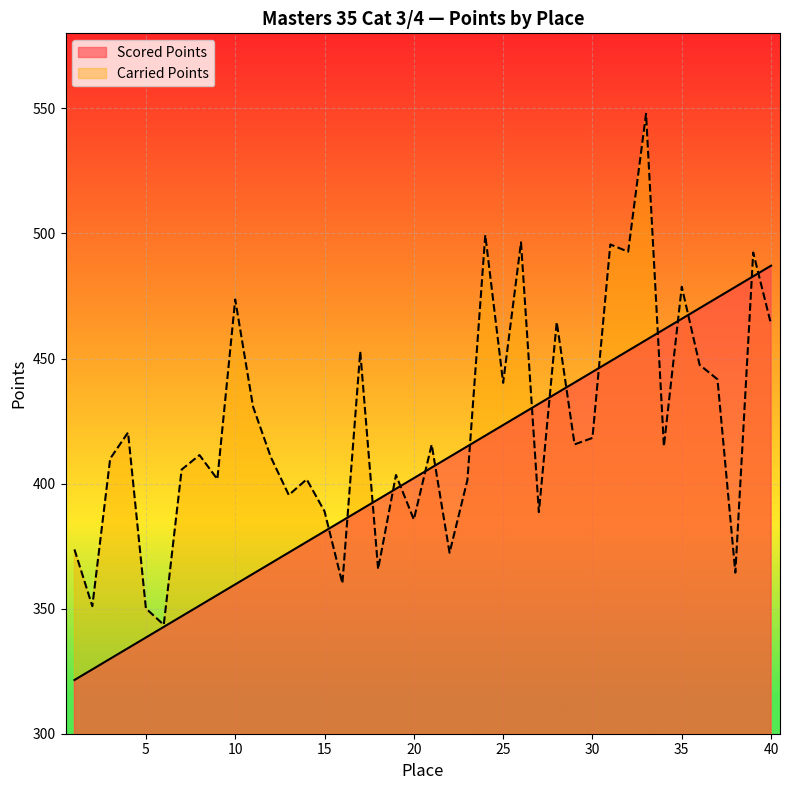

Count the number of data series in this chart.

2